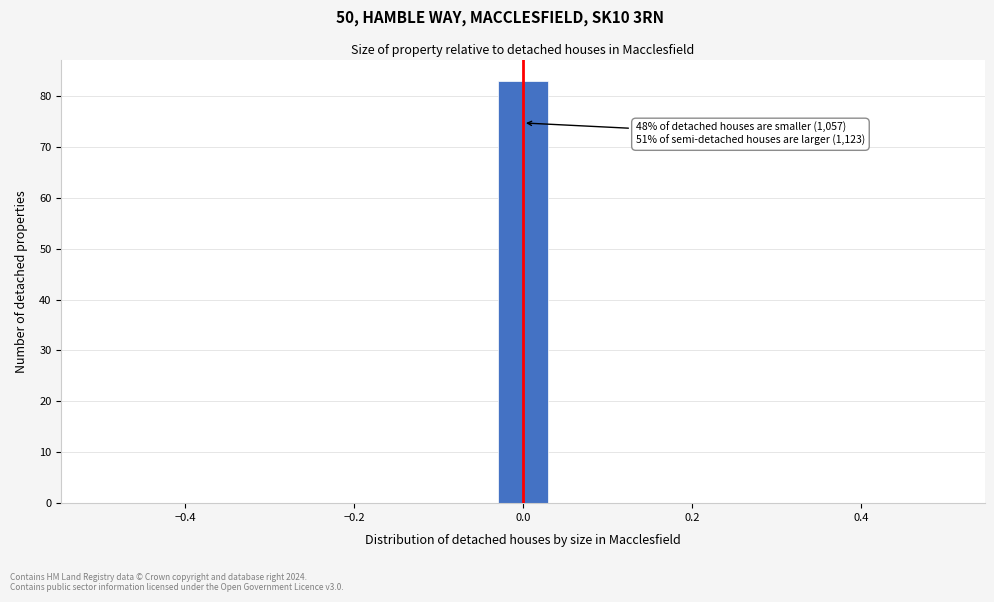

Read against the x-axis, roughly where is the centre of the tallest bar?

0.00